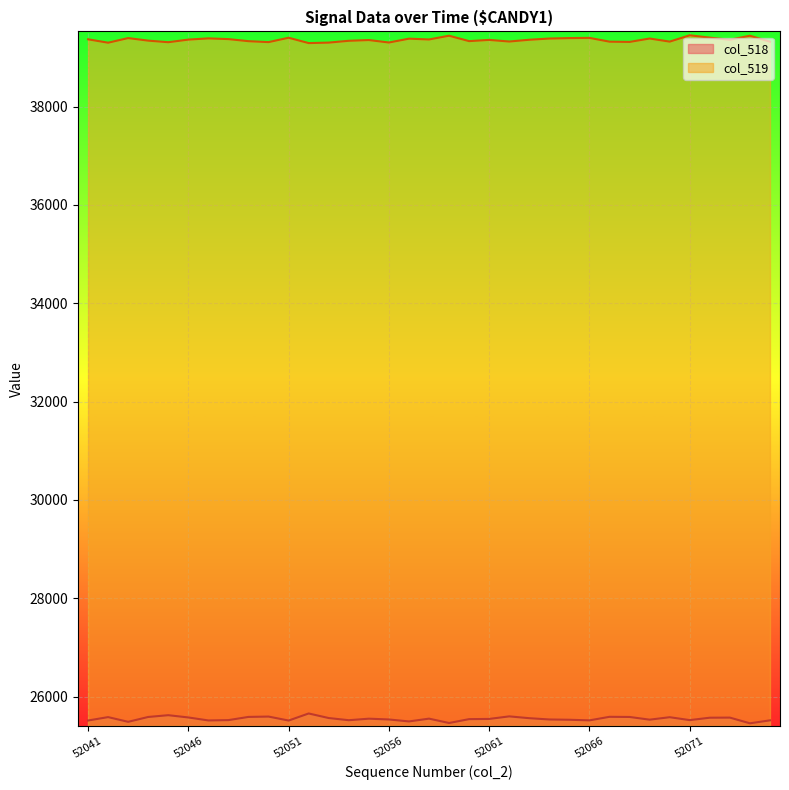

What is the difference between the highest and lowest values at 52065?

13865